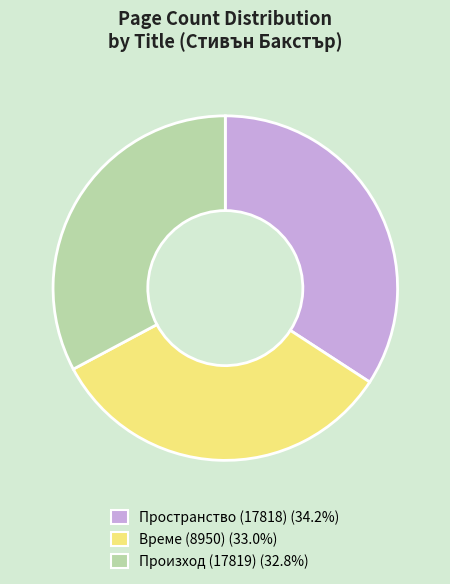

Does Пространство (17818) account for over 50% of the chart?

No